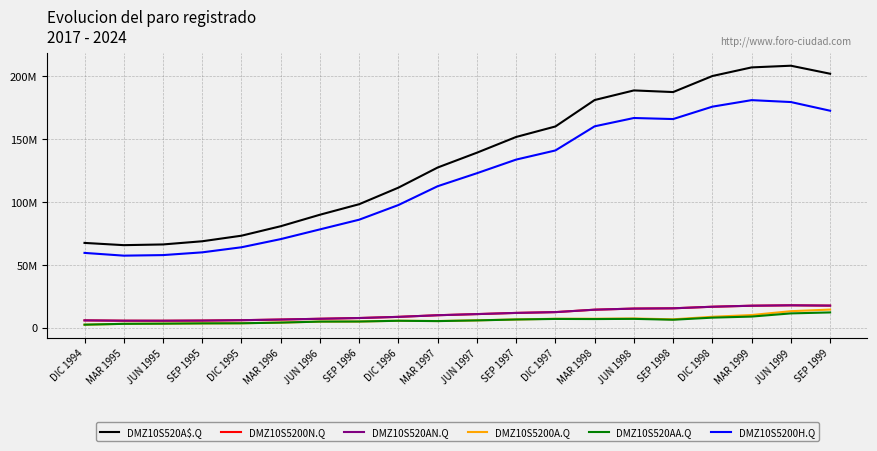

Read the DMZ10S520A$.Q value at MAR 1996, to the nearest 50.

80693600